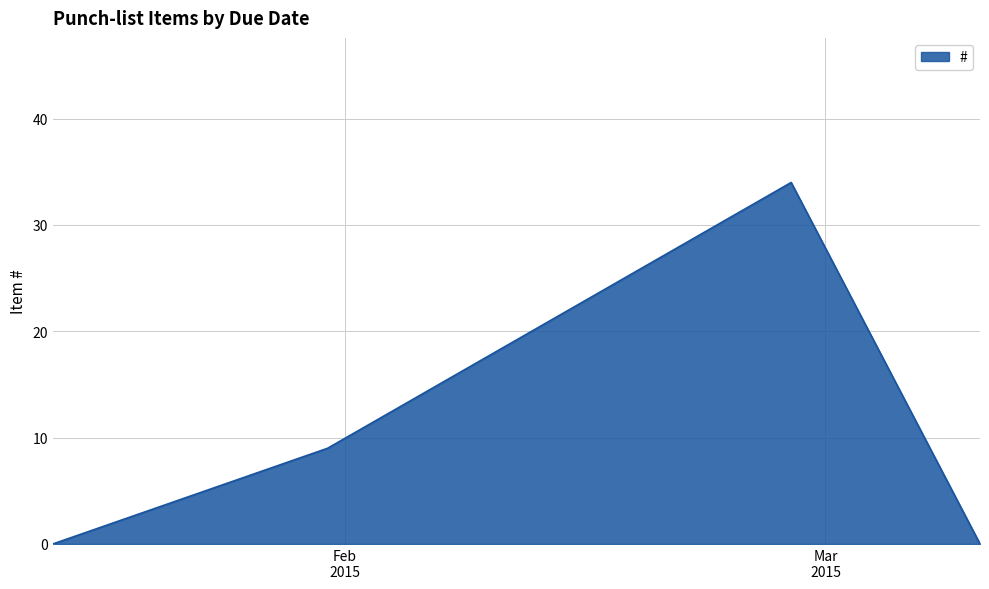

What is the difference between the second highest and second lowest values?

9